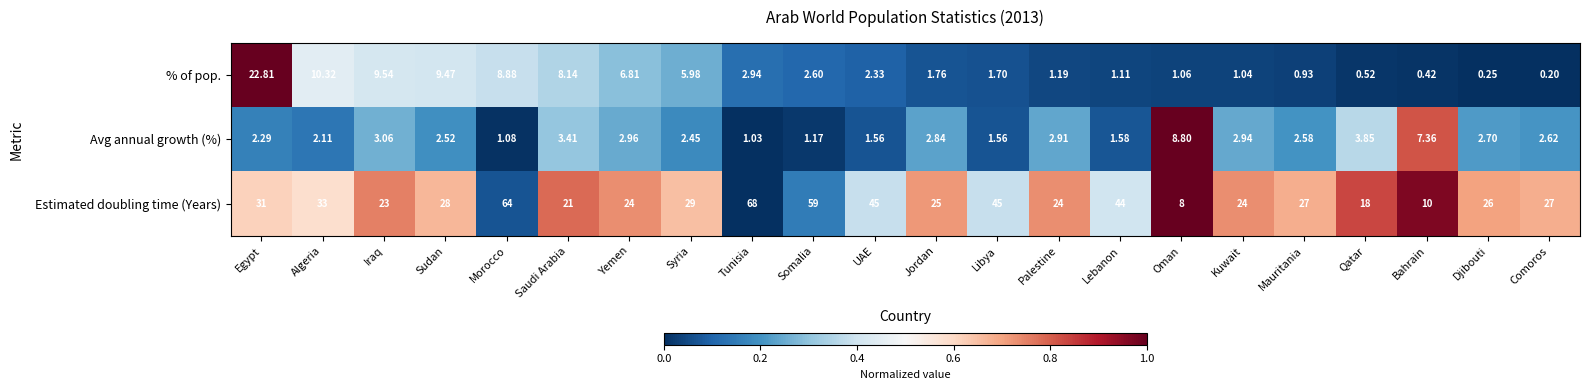

Where is Estimated doubling time (Years) nearest to the value 38?

Algeria